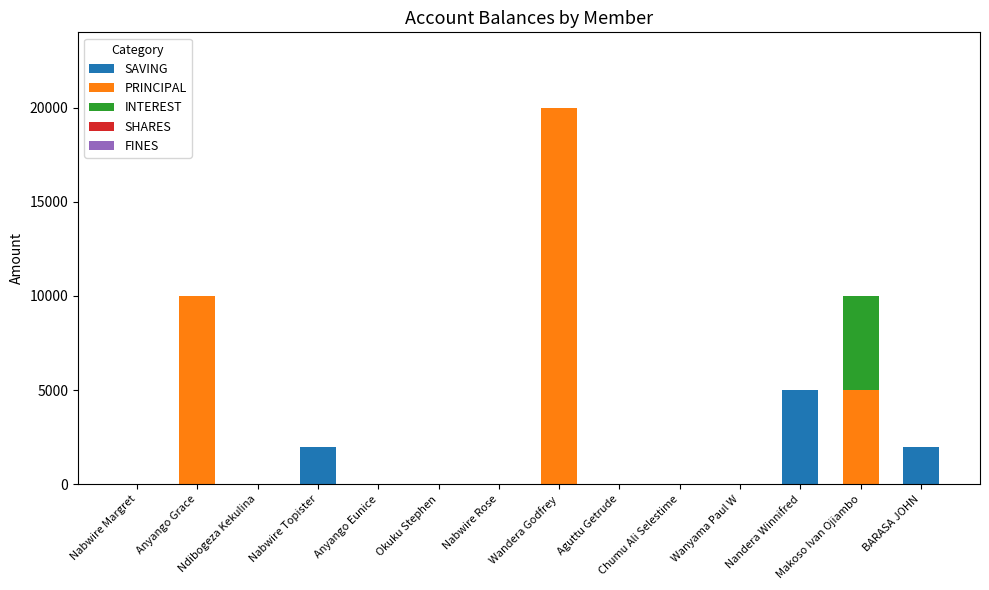

Are the bars grouped side by side (vs. stacked)?

No